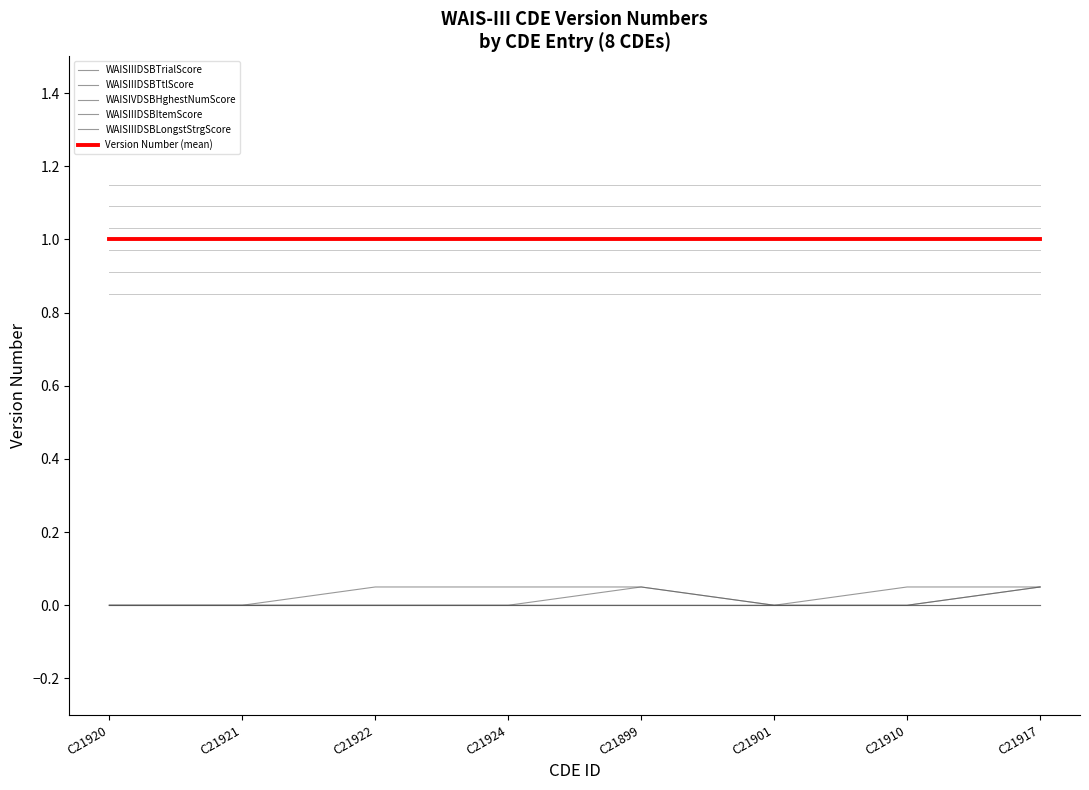

Is this an area chart (filled region under the line)?

No